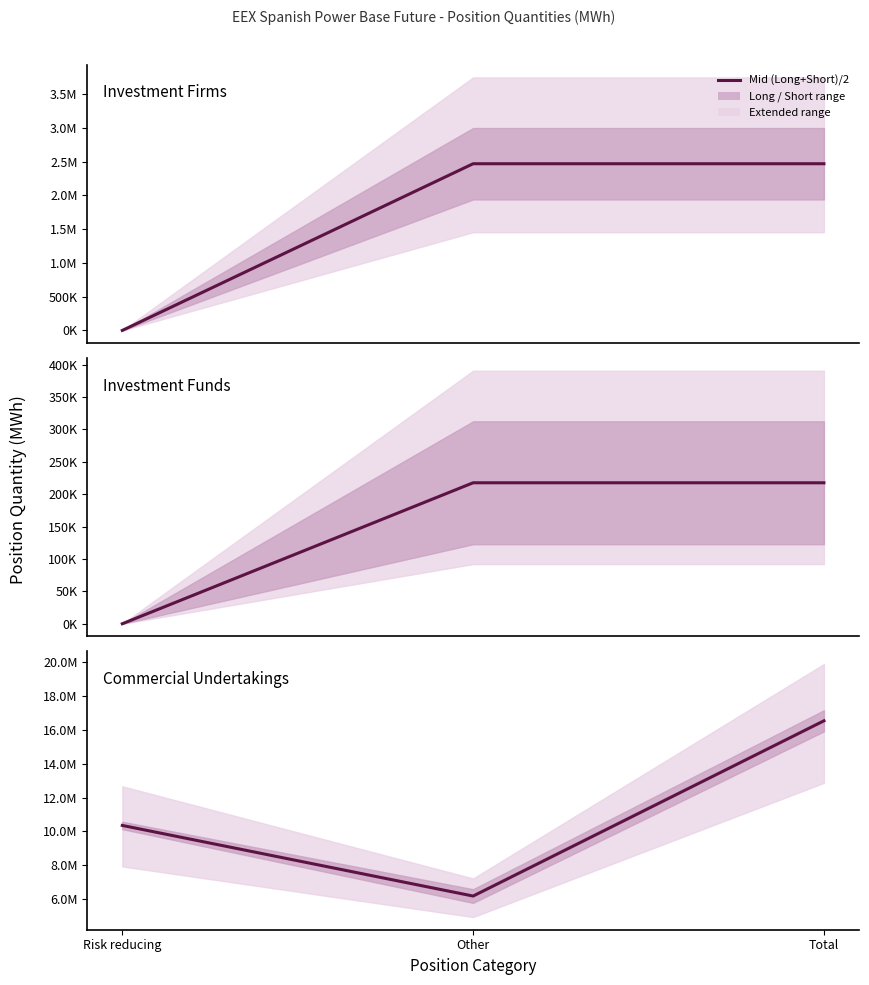

Read the Investment Firms value at Total.

2468966.5